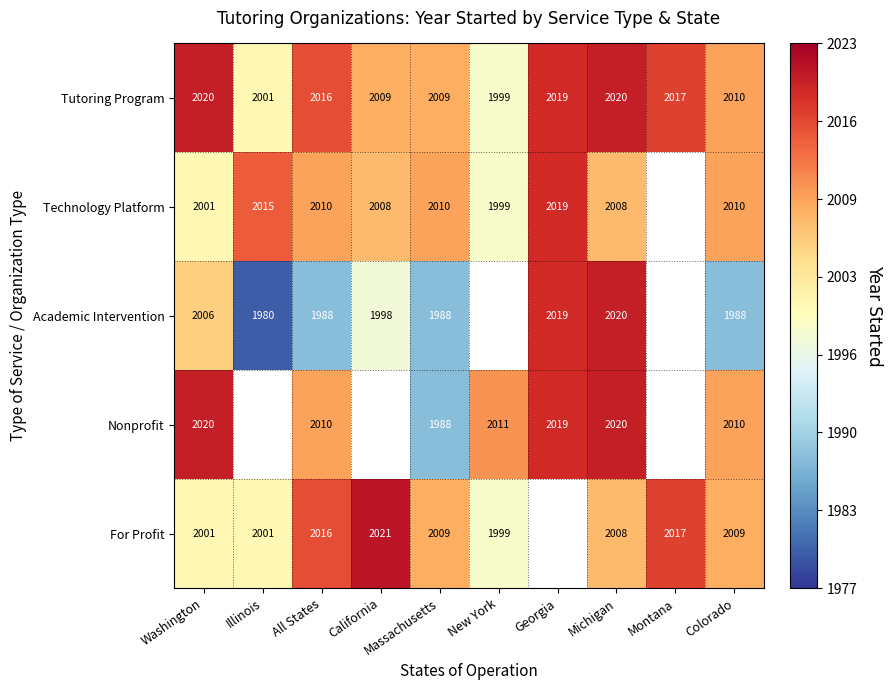

What is the spread (max minus min) of values at New York?

12.0